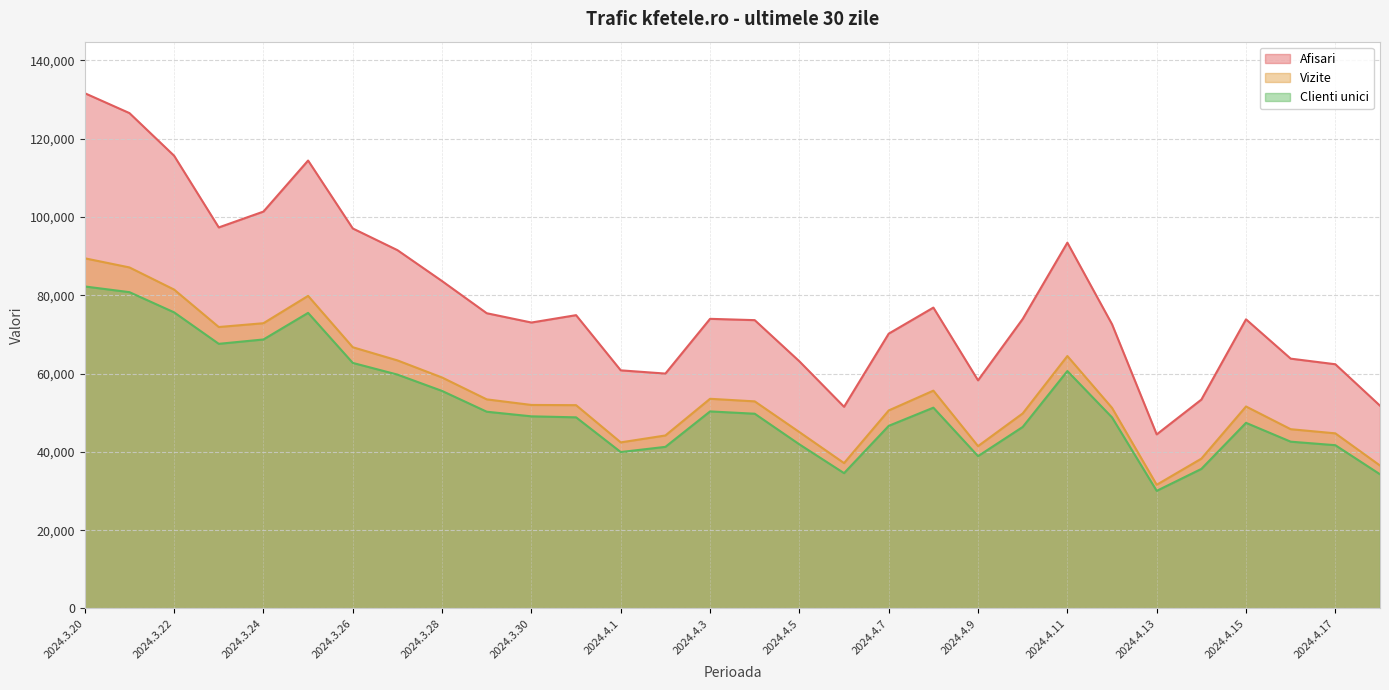

At which category does the chart reach its minimum across all series?

2024.4.13